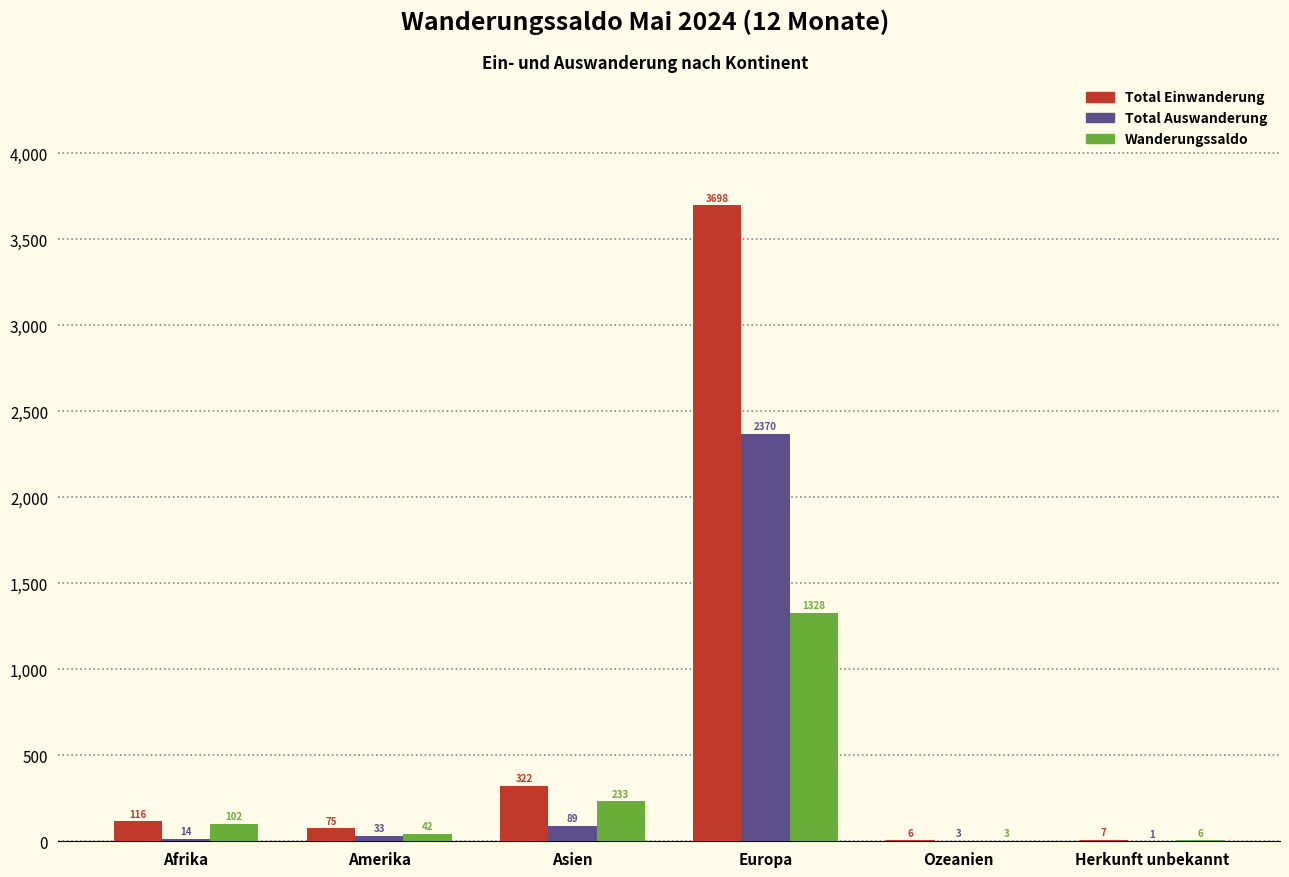

Which category has the highest value across all series?

Europa